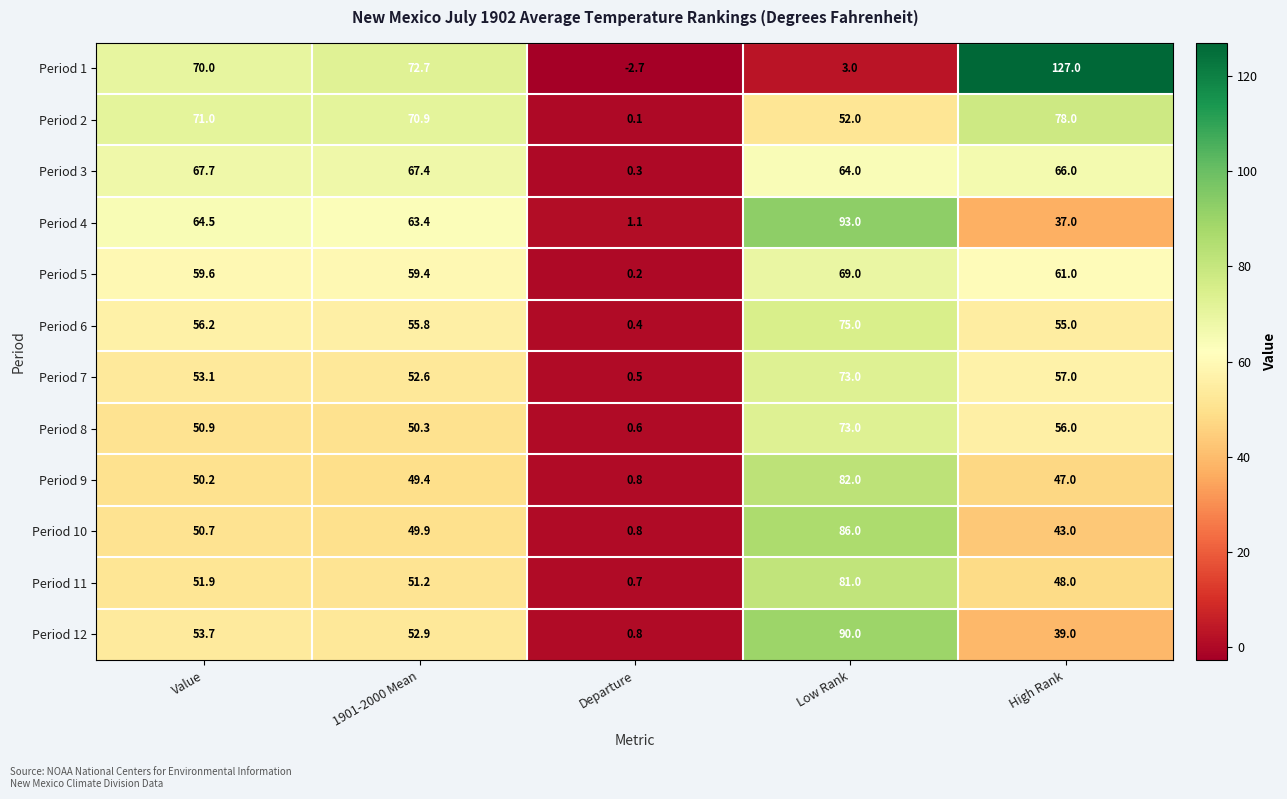

What is the difference between the maximum and minimum values in the Period 4 series?

91.9